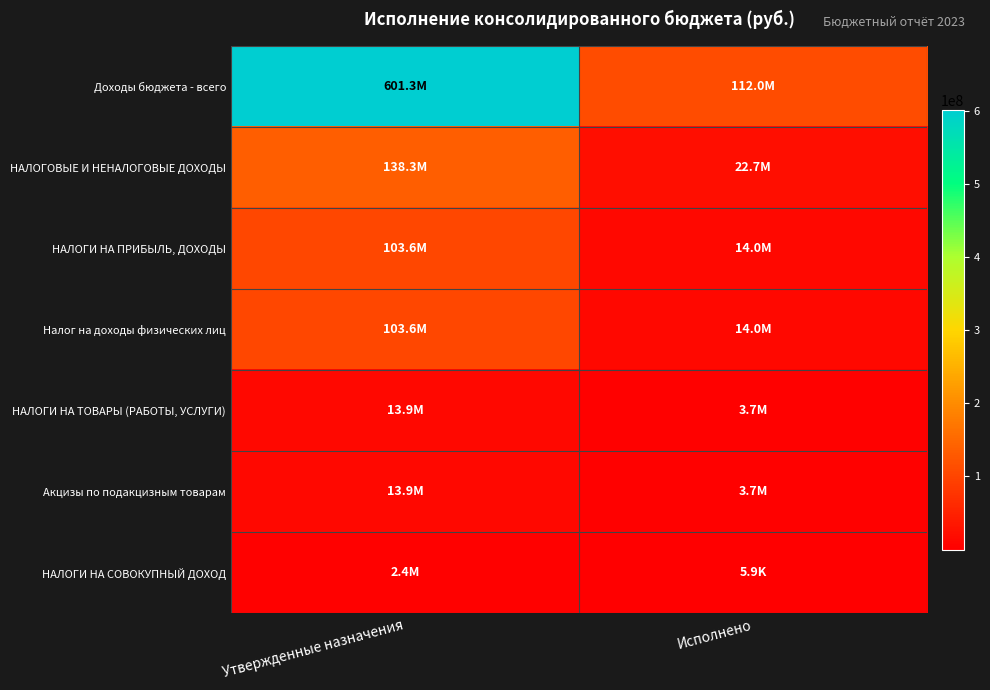

Which has a higher value, Утвержденные назначения or Исполнено?

Утвержденные назначения